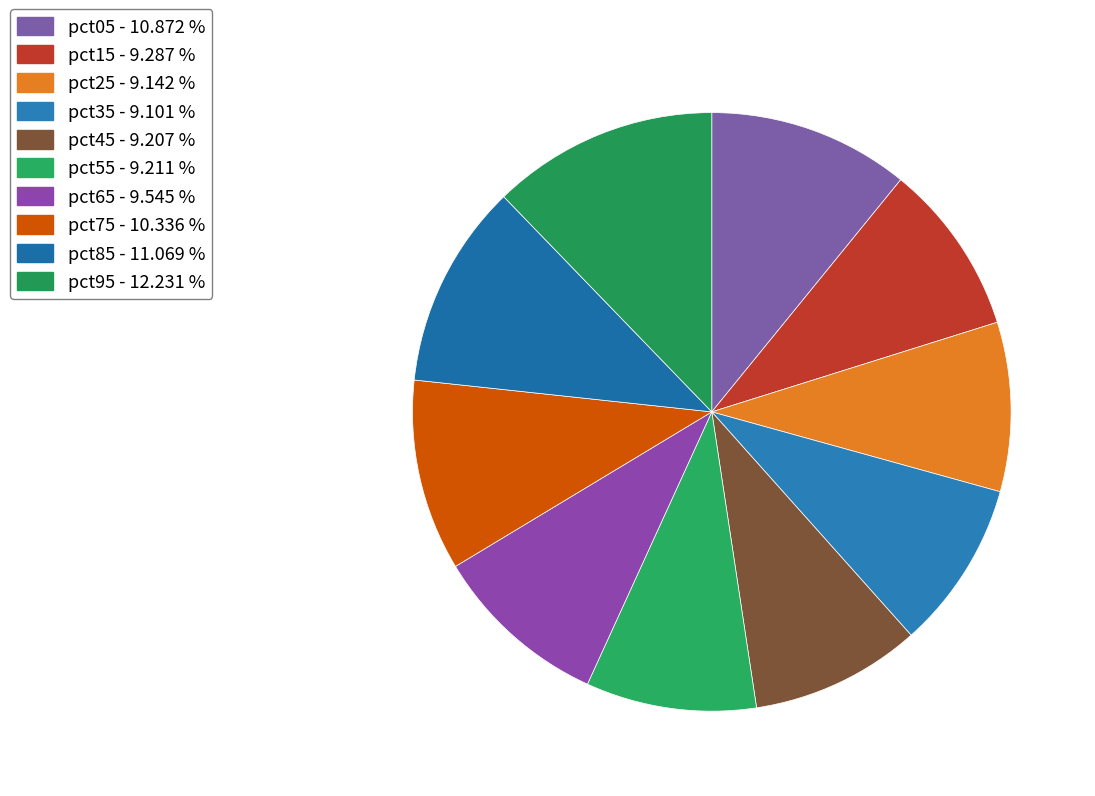

Is it true that pct05 is 11% of the pie?

True